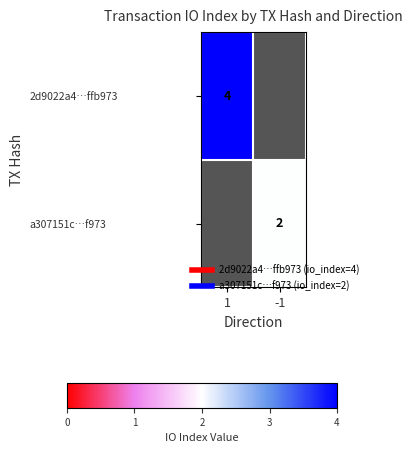

Which label corresponds to the largest value in the chart?

1